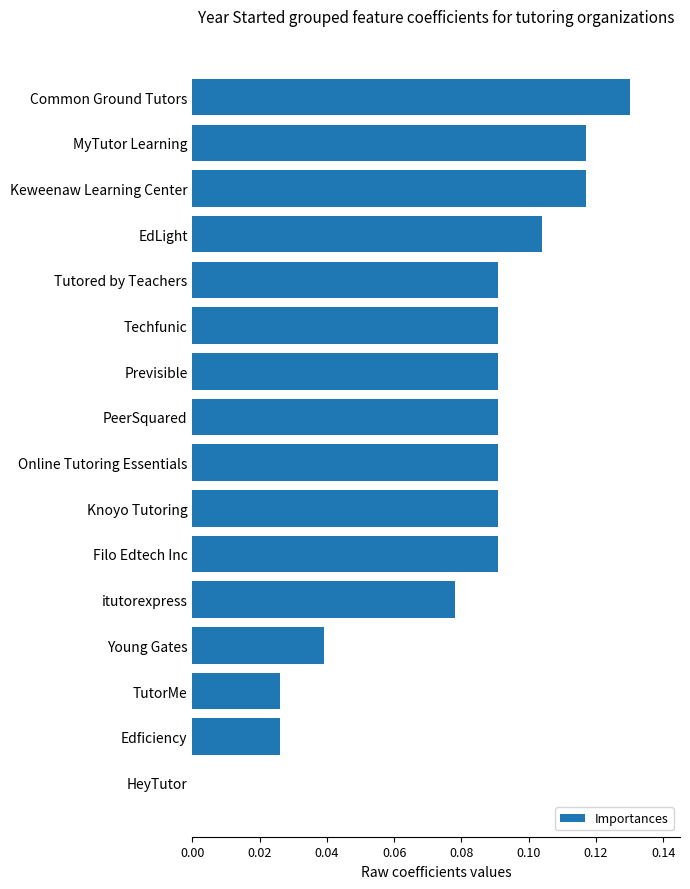

At which category does the chart reach its peak across all series?

Common Ground Tutors